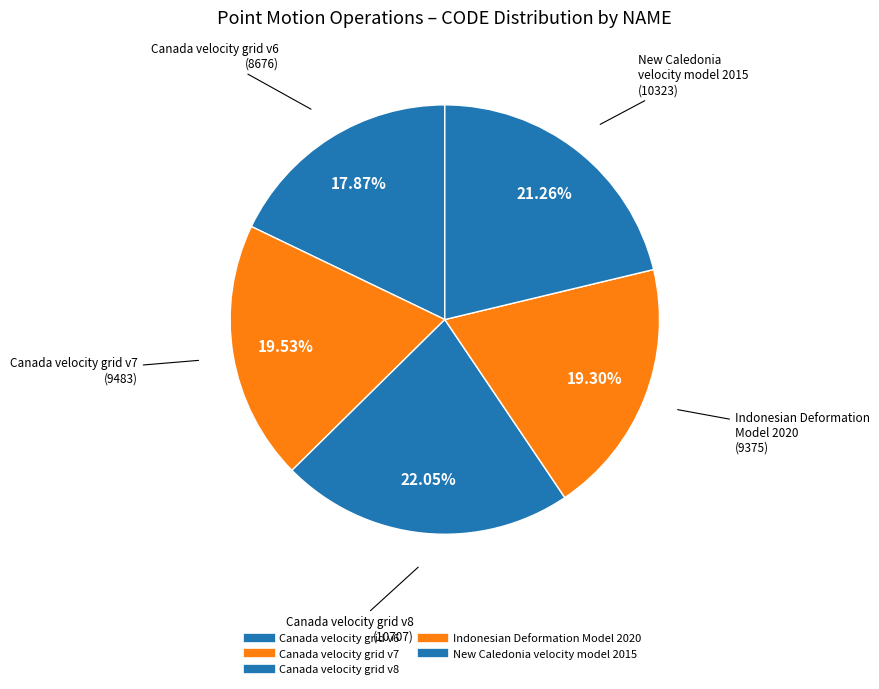

What percentage do Canada velocity grid v7 and Canada velocity grid v6 together represent?

37.4%